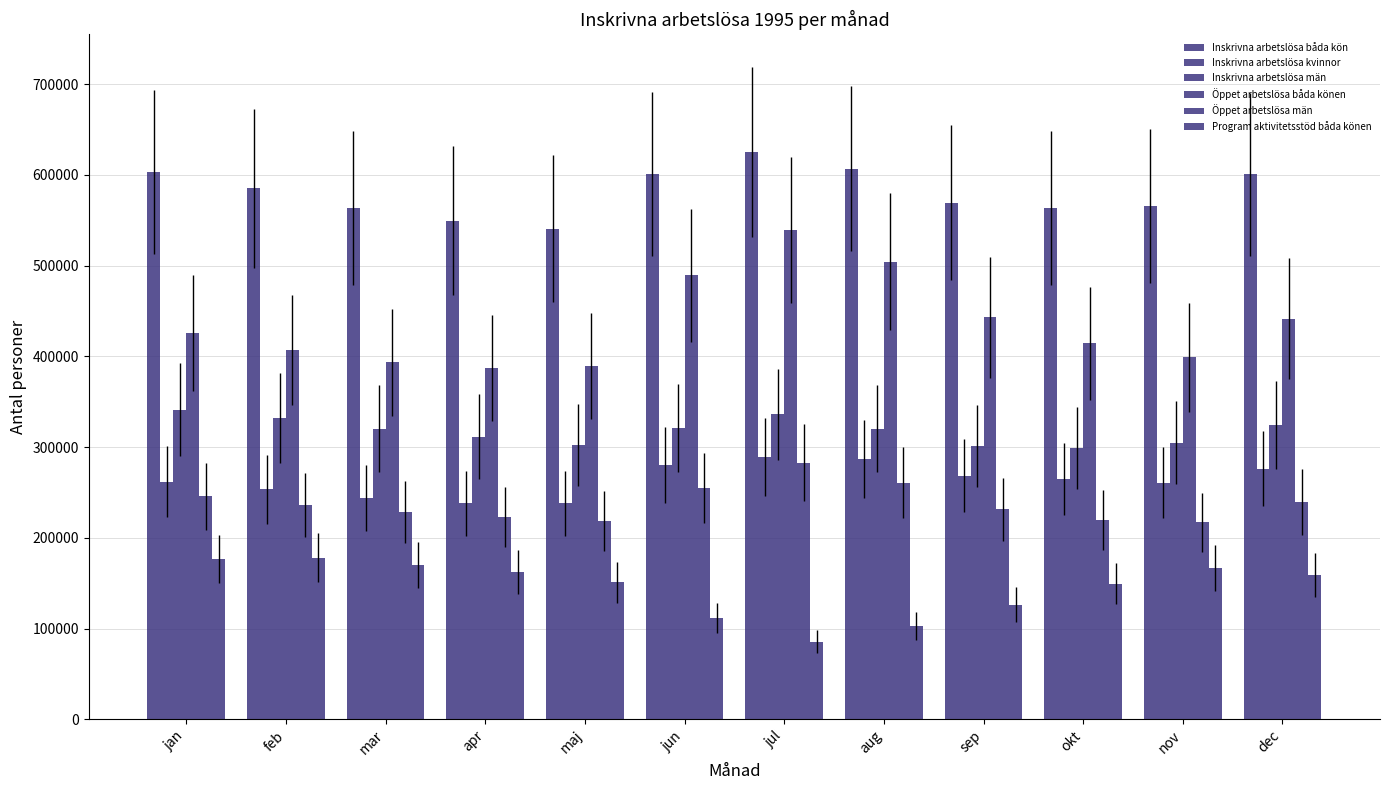

Where does the Inskrivna arbetslösa båda kön series first go above 585109?

jan